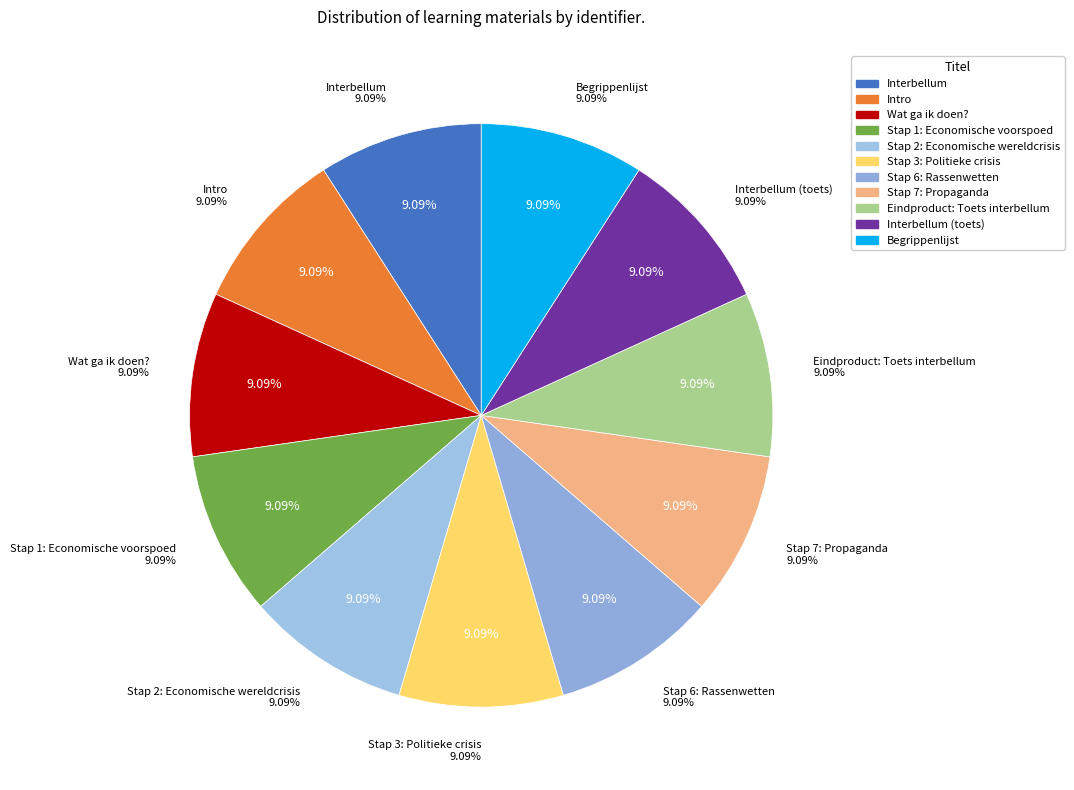

Approximately how many times larger is the value at Stap 7: Propaganda compared to Stap 6: Rassenwetten?

1.0